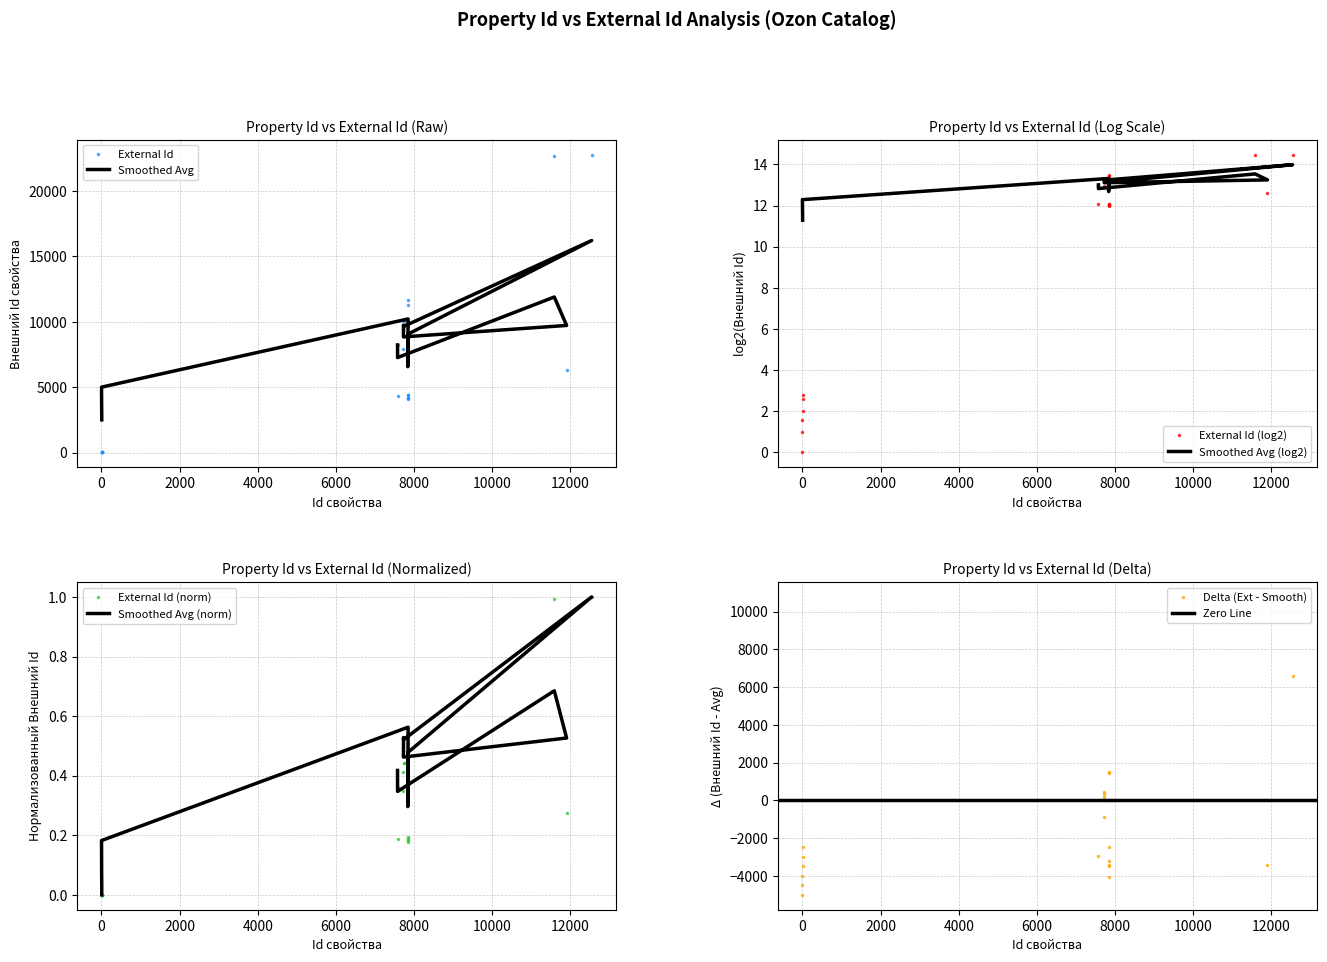

Reading left to right, transcribe all the data shown in this chart.

External Id: 7575=8229	7576=4294	11586=22668	11901=6290	7726=7956	7727=9390	7728=10096	7729=10097	12542=22790	7836=9048	7837=4080	7838=4180	7839=4191	7840=4384	7841=4389	7842=8789	7843=8790	7844=11254	7845=11650	1=1	2=2	3=3	4=4	6=6	7=7
Smoothed Avg: 7575=8229	7576=7261	11586=11897	11901=9721	7726=8844	7727=9219	7728=9743	7729=9644	12542=16217	7836=9048	7837=6564	7838=7364	7839=8272	7840=7787	7841=7839	7842=8789	7843=8790	7844=9772	7845=10219	1=5000	2=4500	3=4000	4=3500	6=3000	7=2500